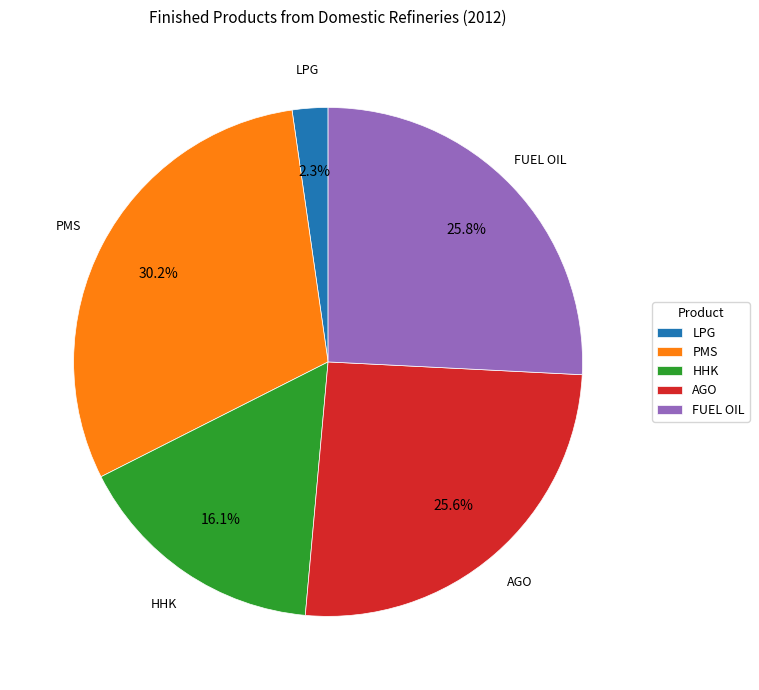

To the nearest percent, what portion does AGO represent?

26%